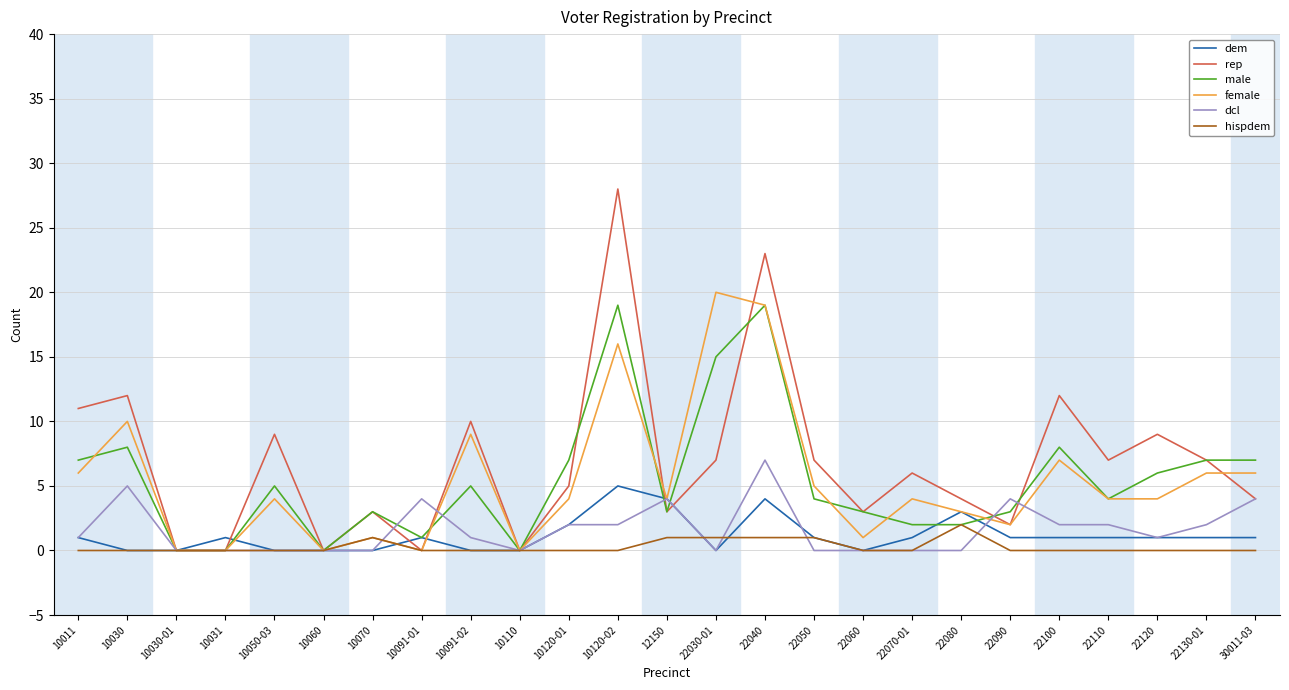

True or false: male and rep intersect in this chart.

True